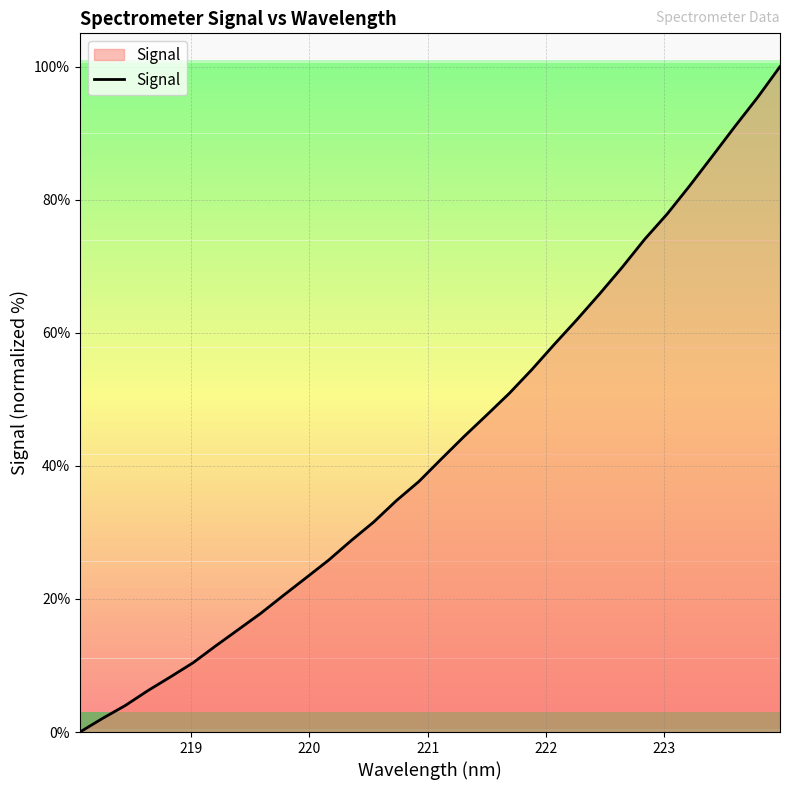

What is the difference between the maximum and minimum values?

100.0